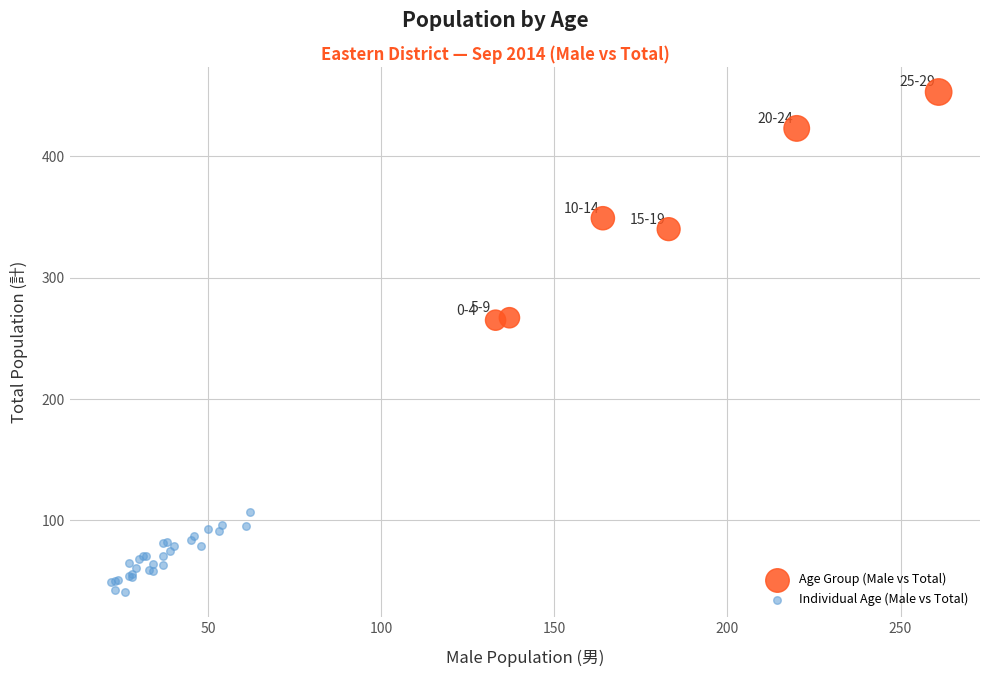

Which series has the largest Y range (max minus min)?

Age Group (Male vs Total)